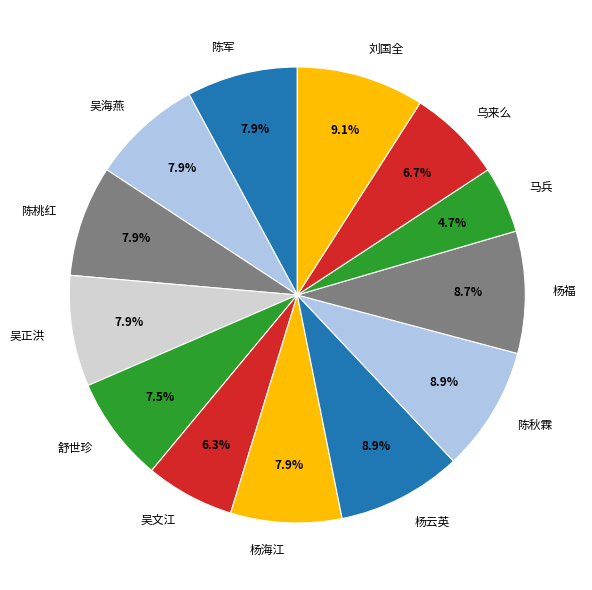

Which slice is the smallest?

马兵